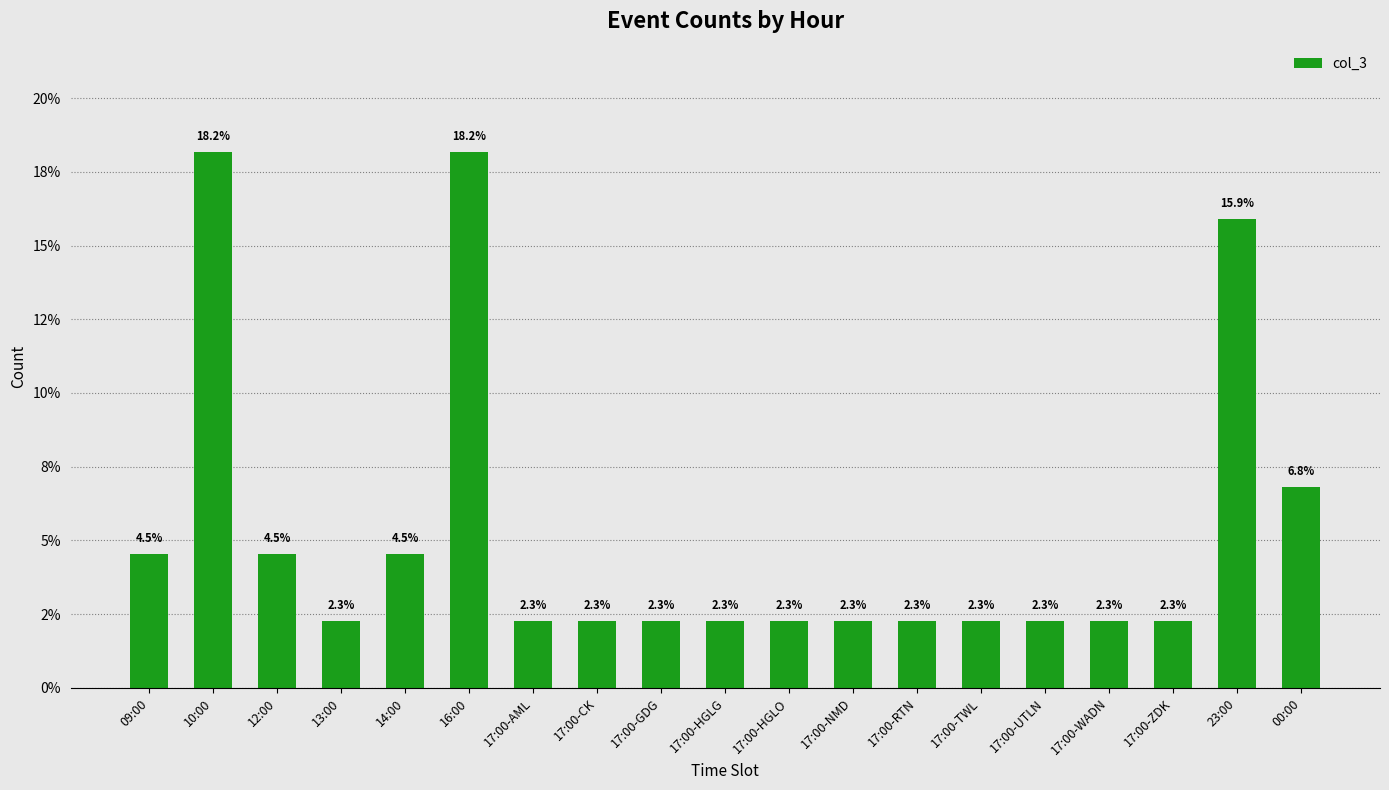

What is the difference between the maximum and minimum values?

15.9